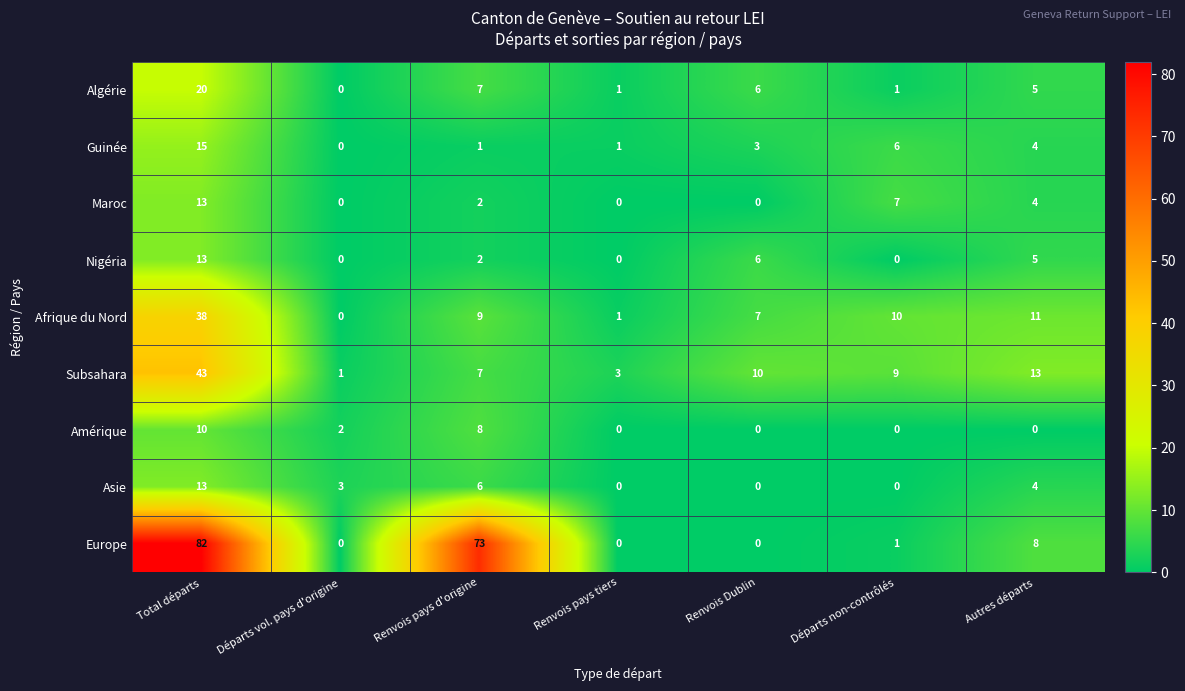

Which category has the lowest value in the Subsahara series?

Départs vol. pays d'origine